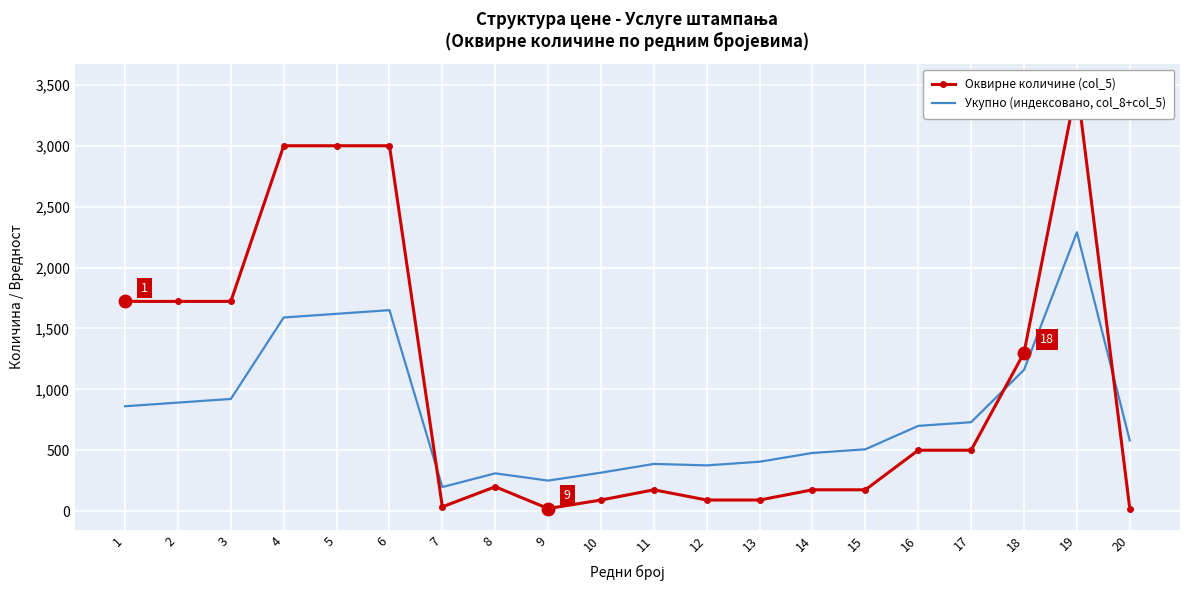

True or false: Укупно (индексовано, col_8+col_5) and Оквирне количине (col_5) intersect in this chart.

True